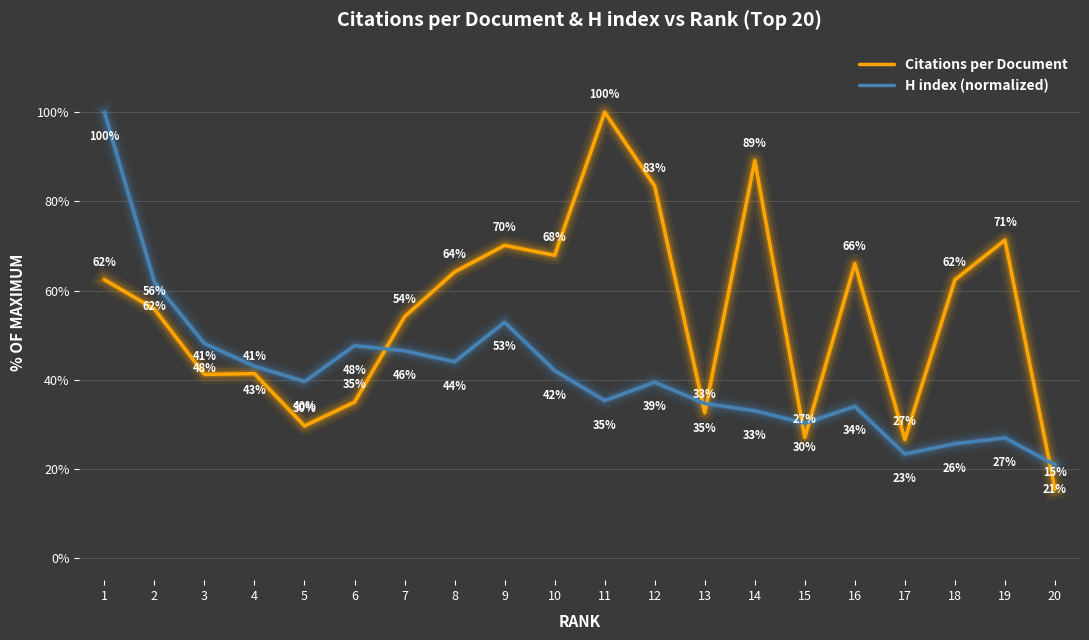

At which category does the chart reach its minimum across all series?

20